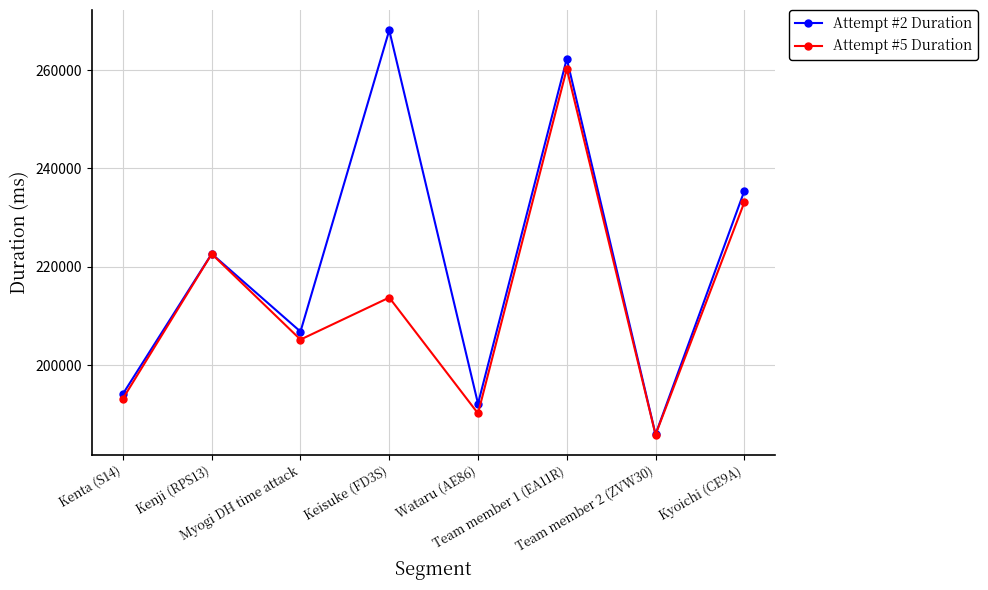

What is the difference between the maximum and minimum values in the Attempt #5 Duration series?

74445